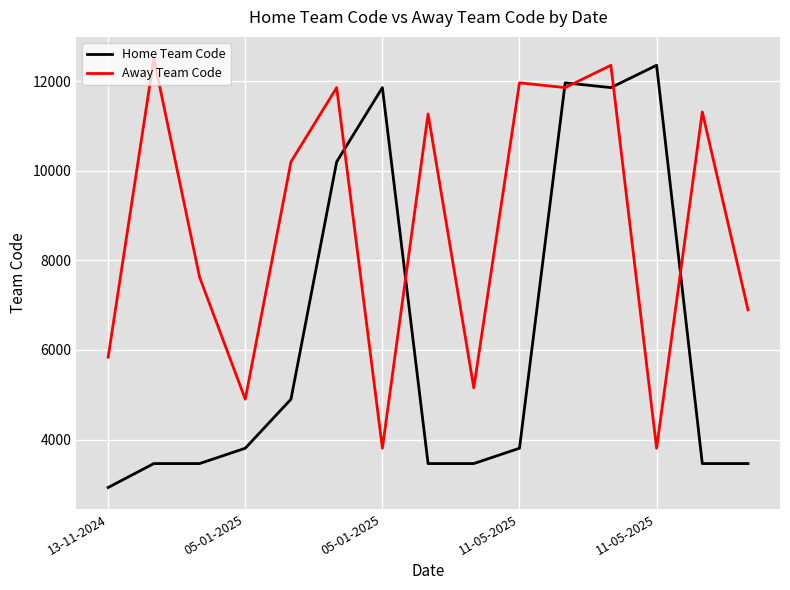

In Away Team Code, how many points are lower than both neighbors (excluding endpoints)?

5